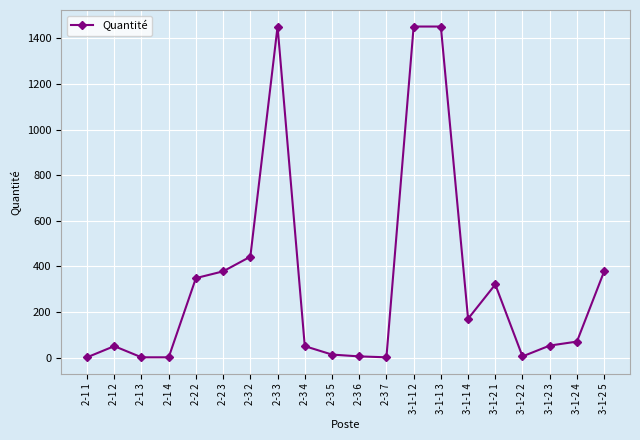

What is the label of the 20th point from the left?

3-1-2 5